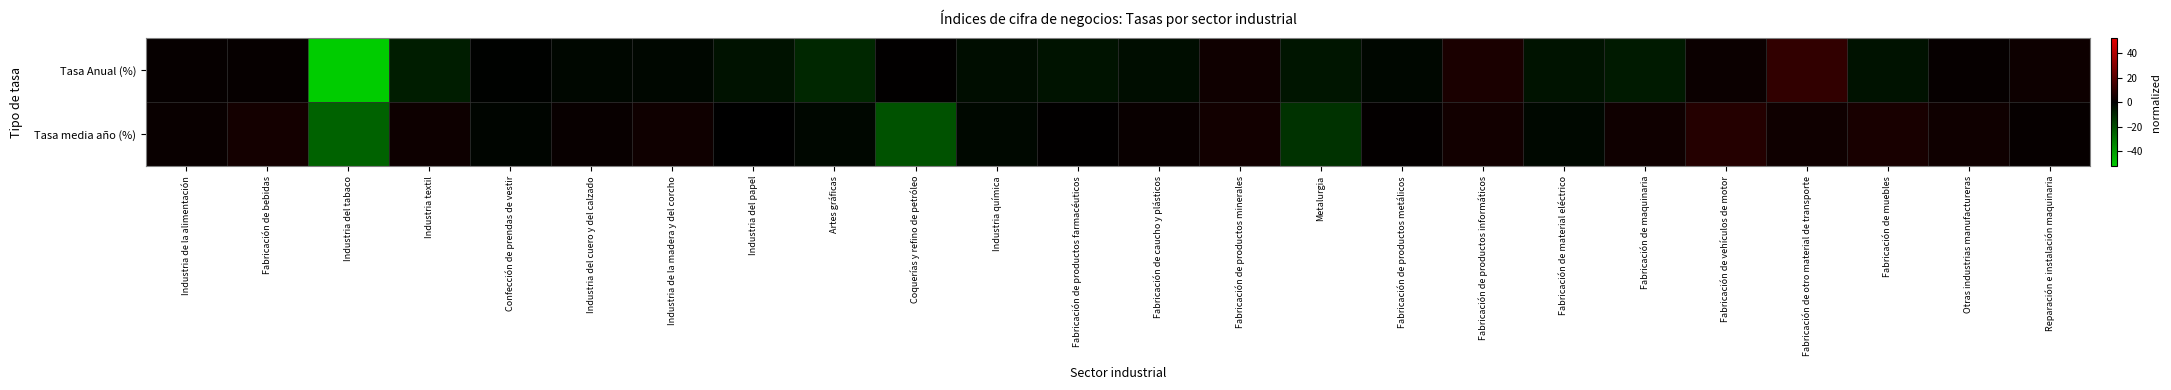

Reading left to right, list all the values displayed in this chart.

Tasa Anual (%): Industria de la alimentación=1.5	Fabricación de bebidas=1.6	Industria del tabaco=-52.0	Industria textil=-7.7	Confección de prendas de vestir=-0.5	Industria del cuero y del calzado=-1.8	Industria de la madera y del corcho=-1.7	Industria del papel=-4.5	Artes gráficas=-10.0	Coquerías y refino de petróleo=0.6	Industria química=-3.3	Fabricación de productos farmacéuticos=-5.2	Fabricación de caucho y plásticos=-3.6	Fabricación de productos minerales=3.6	Metalurgia=-5.3	Fabricación de productos metálicos=-2.0	Fabricación de productos informáticos=6.0	Fabricación de material eléctrico=-5.1	Fabricación de maquinaria=-6.6	Fabricación de vehículos de motor=2.8	Fabricación de otro material de transporte=11.2	Fabricación de muebles=-4.7	Otras industrias manufactureras=1.4	Reparación e instalación maquinaria=2.9
Tasa media año (%): Industria de la alimentación=2.4	Fabricación de bebidas=4.7	Industria del tabaco=-25.1	Industria textil=2.9	Confección de prendas de vestir=-1.4	Industria del cuero y del calzado=2.0	Industria de la madera y del corcho=3.5	Industria del papel=0.0	Artes gráficas=-1.9	Coquerías y refino de petróleo=-20.9	Industria química=-2.2	Fabricación de productos farmacéuticos=0.8	Fabricación de caucho y plásticos=2.3	Fabricación de productos minerales=4.2	Metalurgia=-12.6	Fabricación de productos metálicos=1.1	Fabricación de productos informáticos=4.3	Fabricación de material eléctrico=-2.1	Fabricación de maquinaria=3.3	Fabricación de vehículos de motor=8.5	Fabricación de otro material de transporte=3.4	Fabricación de muebles=5.6	Otras industrias manufactureras=3.3	Reparación e instalación maquinaria=1.5